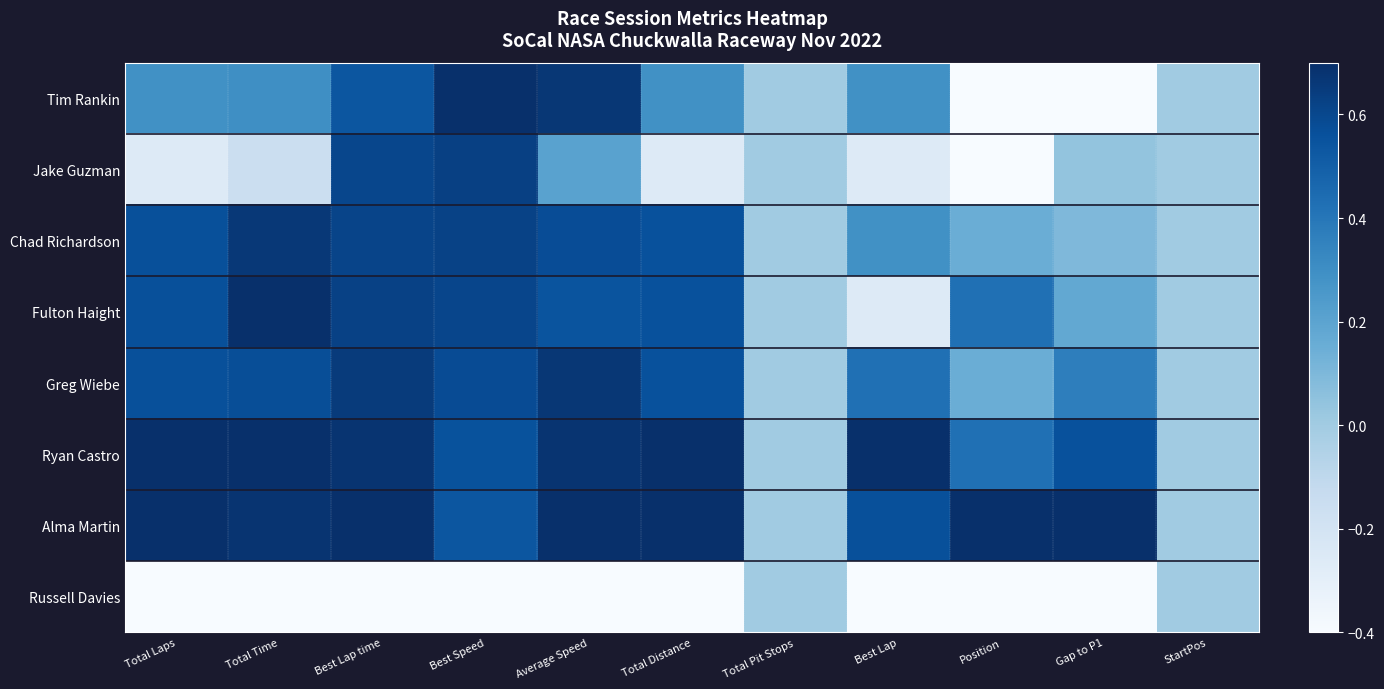

List the series in order of their peak value, lowest first.

Russell Davies, Jake Guzman, Chad Richardson, Greg Wiebe, Fulton Haight, Tim Rankin, Ryan Castro, Alma Martin